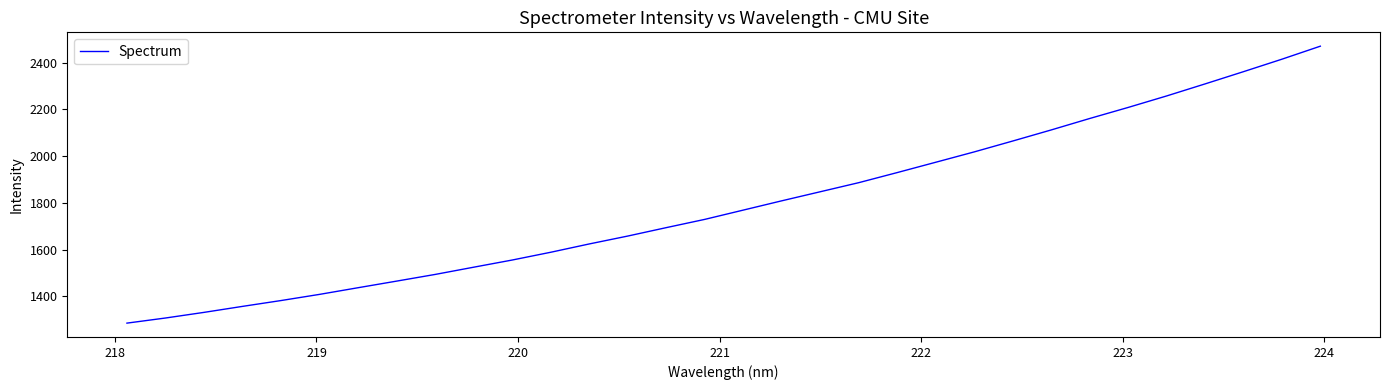

What is the difference between the maximum and minimum values?

1185.5